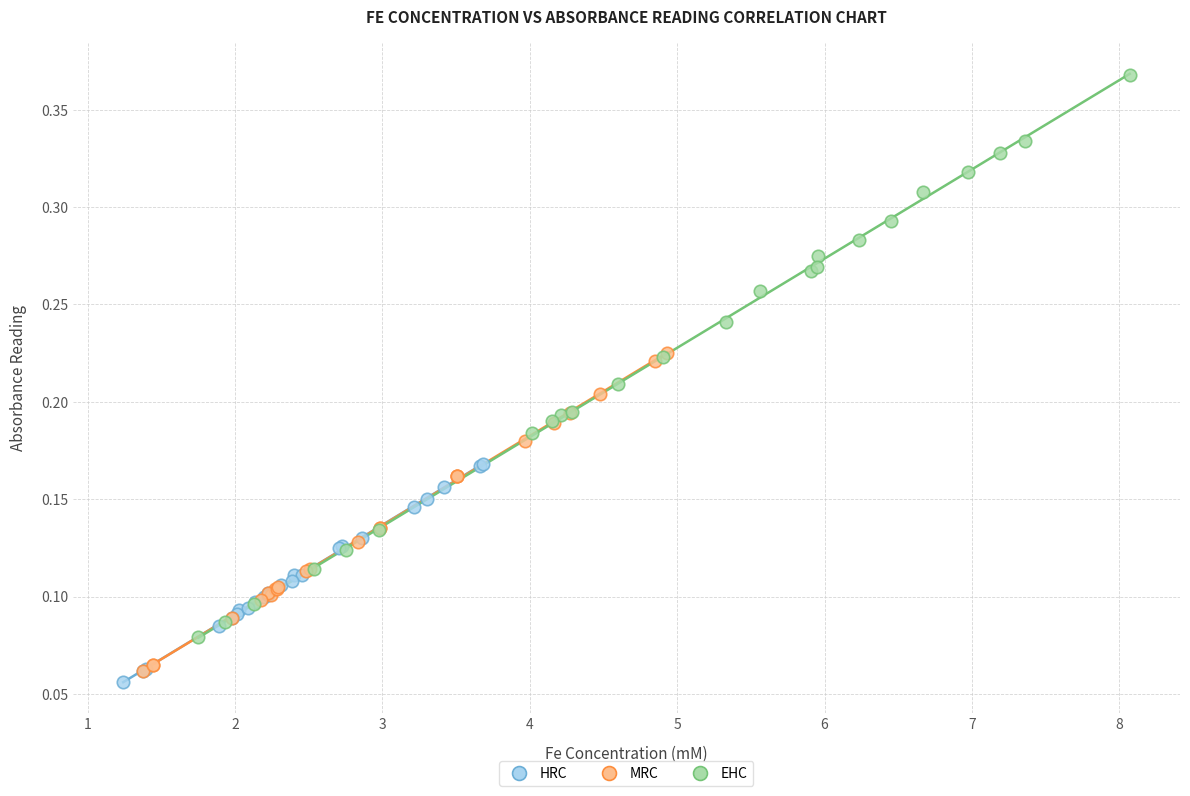

Which series reaches the minimum Y coordinate?

HRC